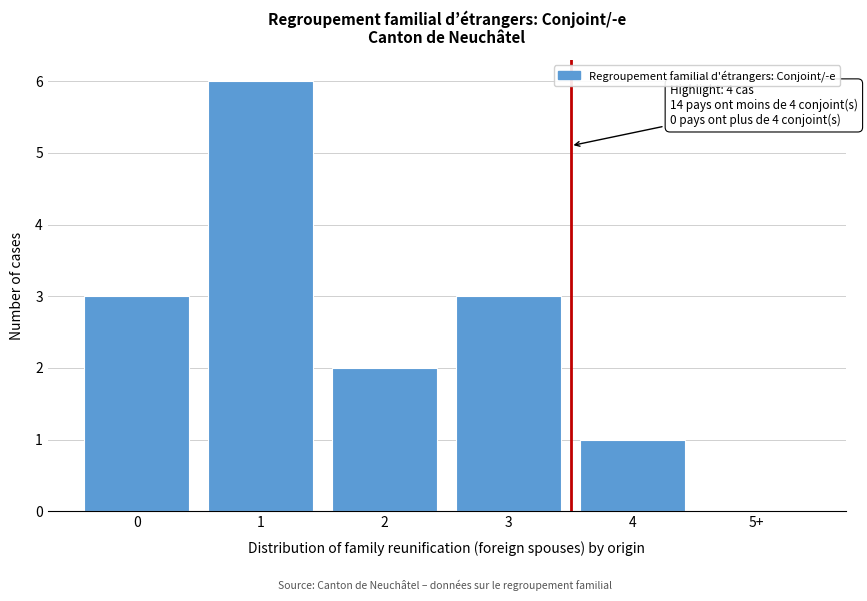

Reading left to right, transcribe all the data shown in this chart.

0=3	1=6	2=2	3=3	4=1	5+=0